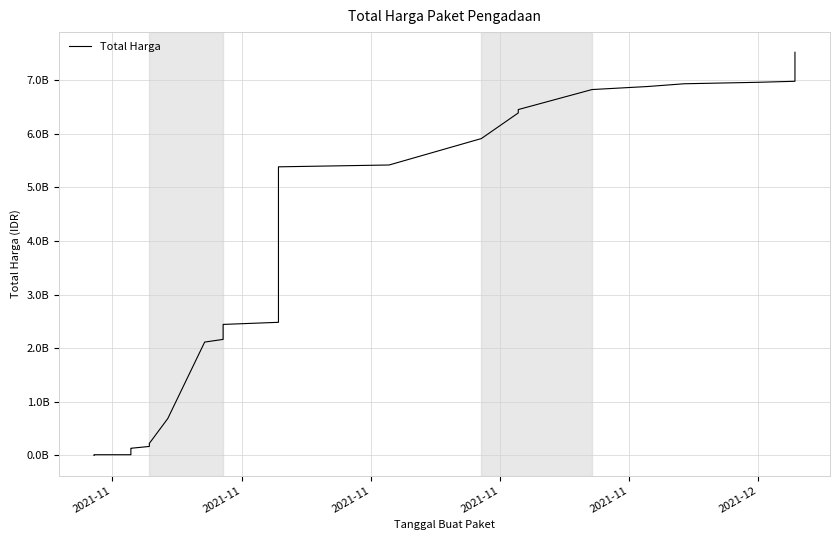

True or false: the data shows 28139857 at 2021-11.

False